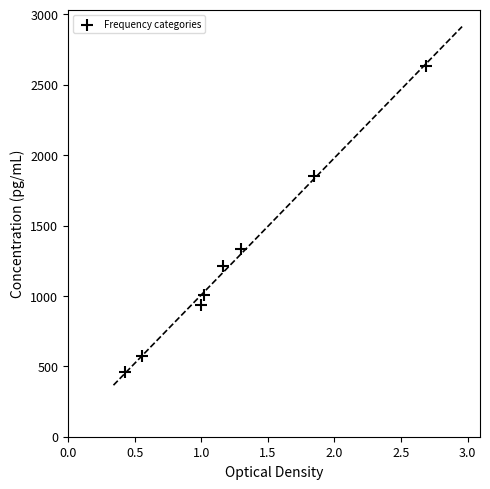

What is the range of Y values (max minus min)?

2175.8